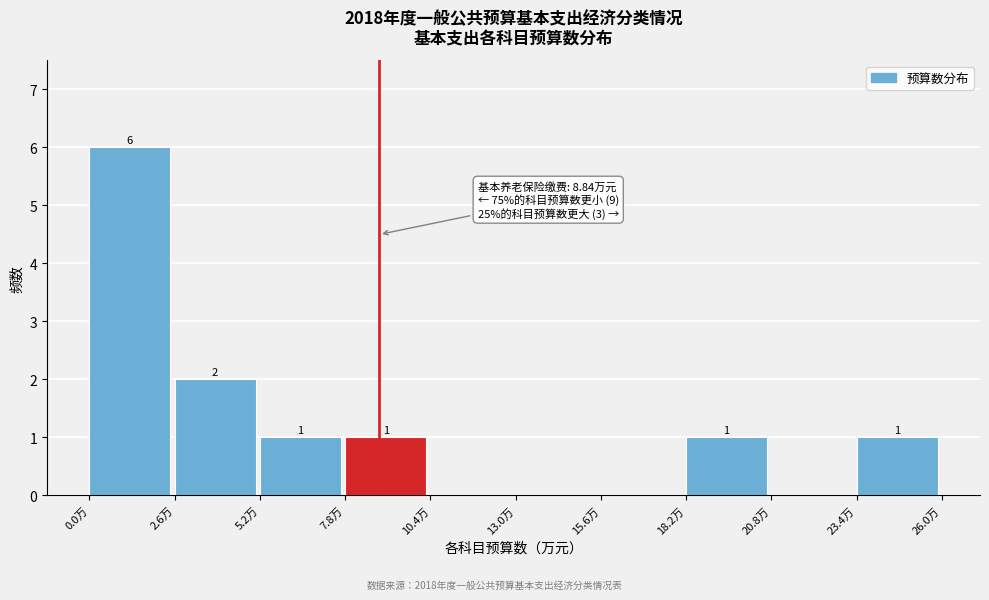

Which range on the x-axis has the tallest bar?

0.0 to 2.6